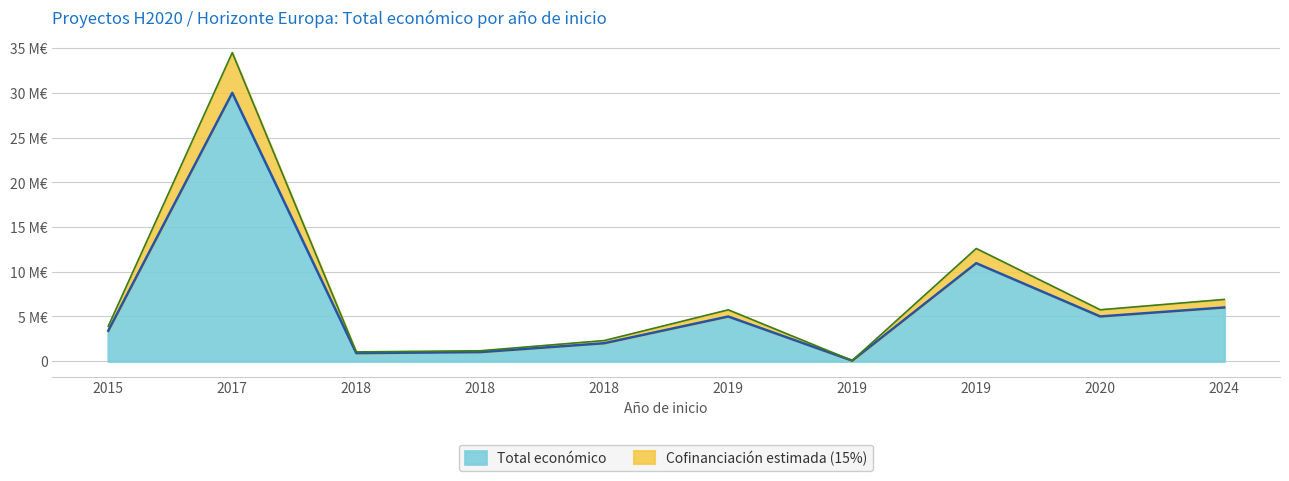

The value at 2018 is 410267. True or false?

False